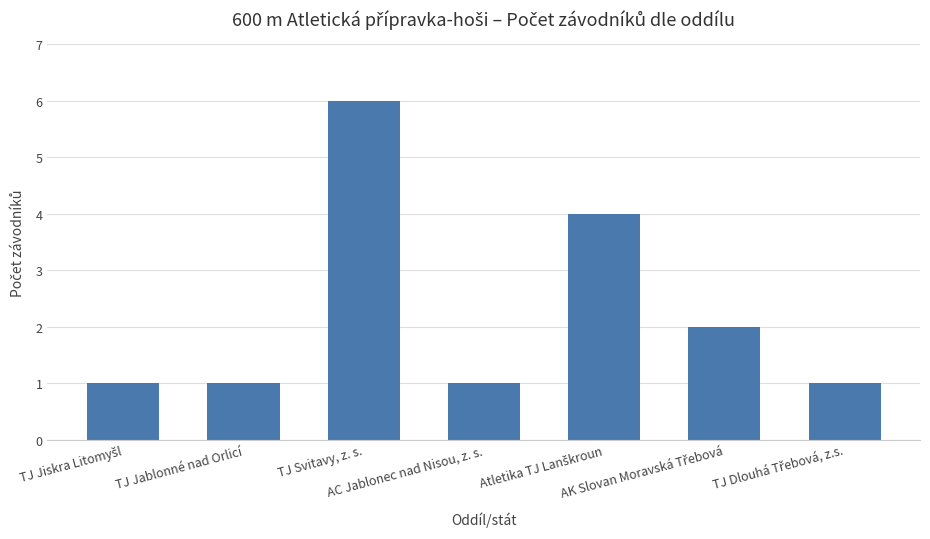

True or false: the data shows 0 at TJ Jablonné nad Orlicí.

False